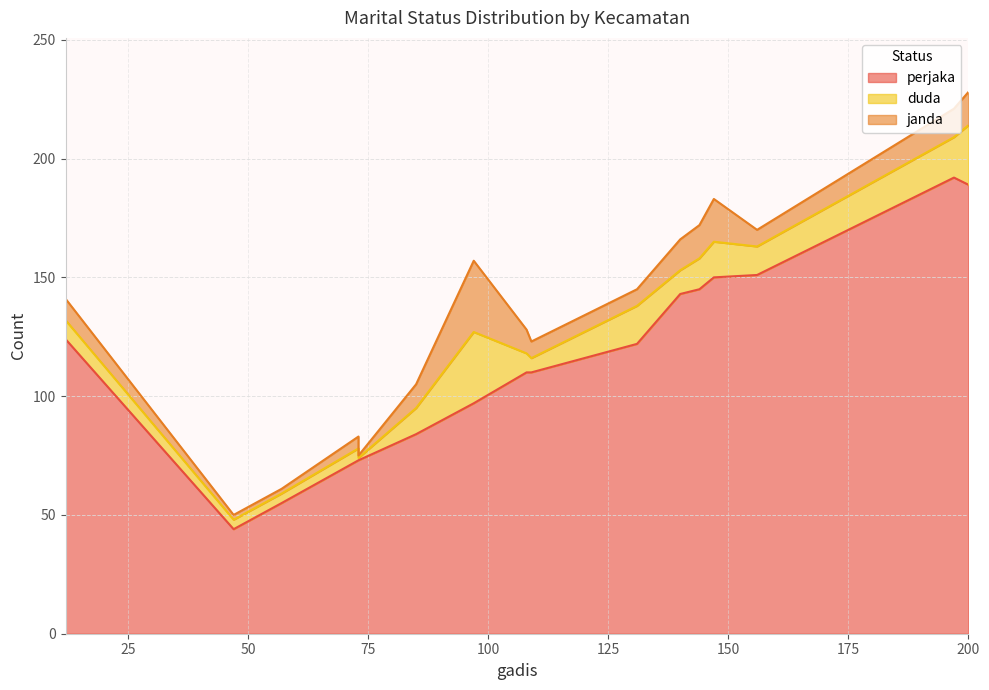

Reading left to right, list all the values displayed in this chart.

perjaka: 197=192	131=122	97=97	140=143	12=124	156=151	147=150	144=145	200=189	73=73	108=110	85=84	47=44	57=55	73=73	109=110
duda: 197=17	131=16	97=30	140=10	12=8	156=12	147=15	144=13	200=25	73=5	108=8	85=11	47=4	57=4	73=1	109=6
janda: 197=12	131=7	97=30	140=13	12=9	156=7	147=18	144=14	200=14	73=5	108=10	85=10	47=2	57=2	73=1	109=7